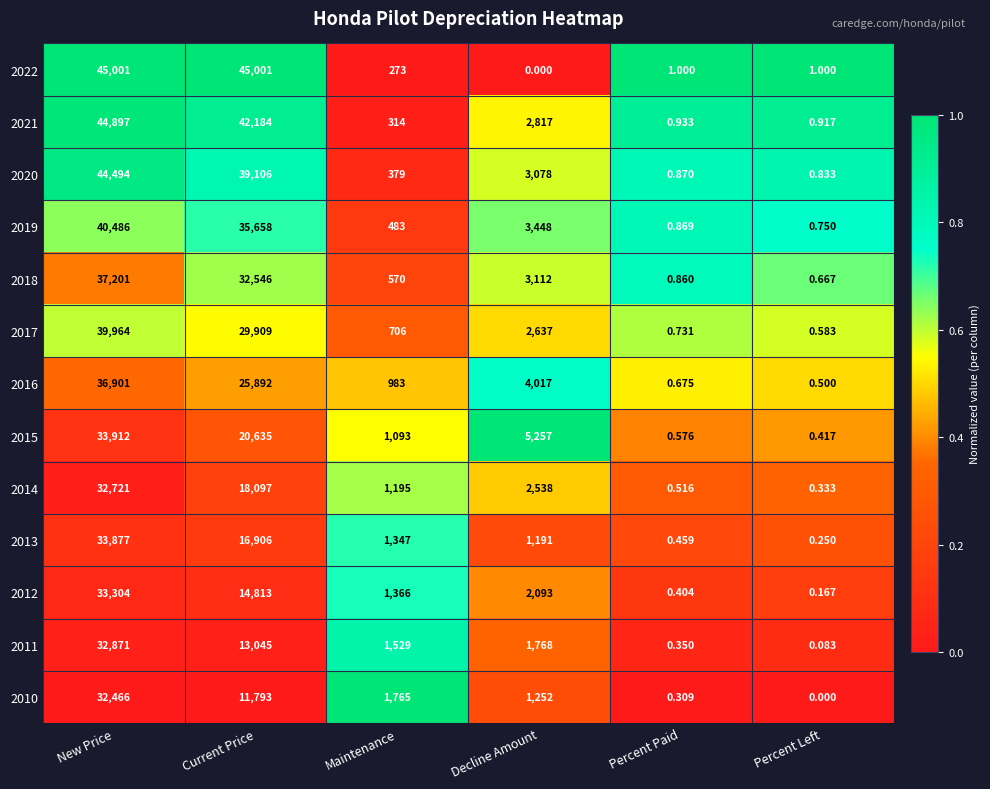

What is the total value across all series at Current Price?

345585.0